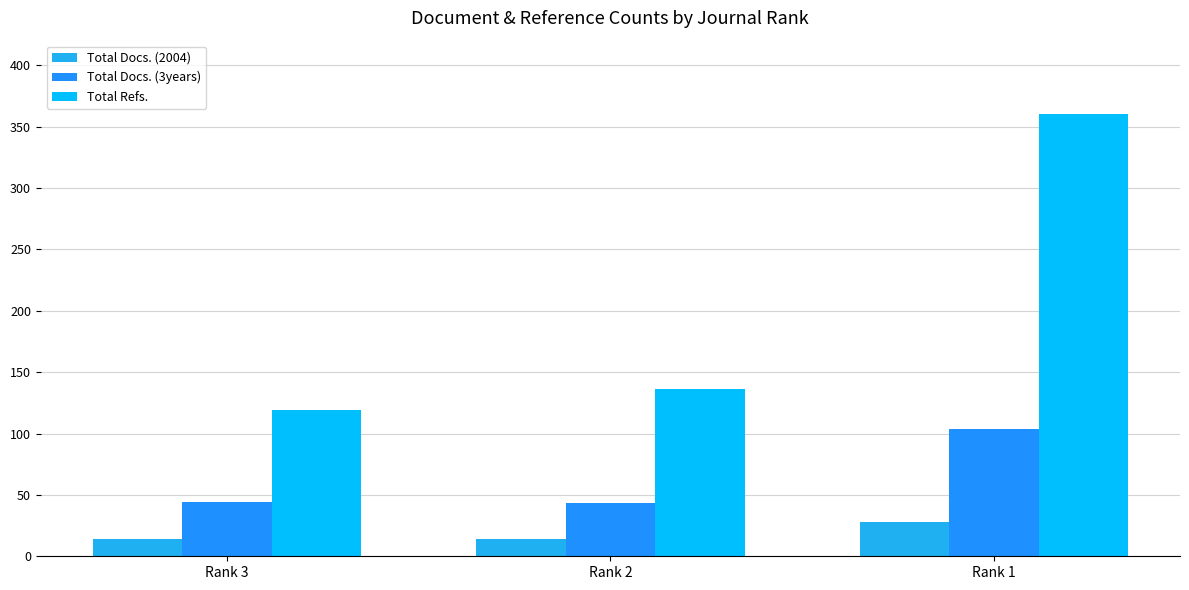

Which series has the largest range (max minus min)?

Total Refs.